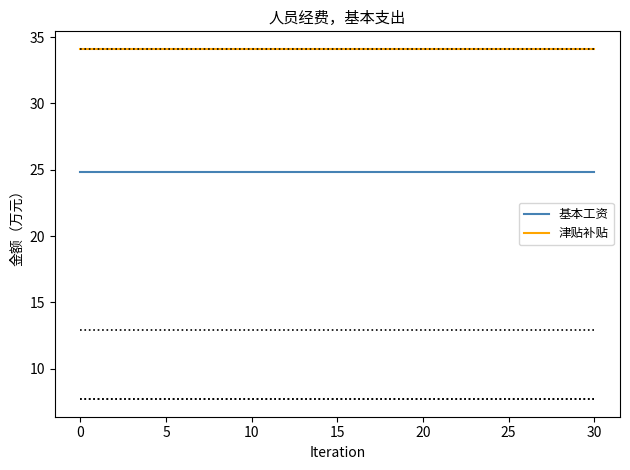

What is the highest value of the 津贴补贴 series?

34.1